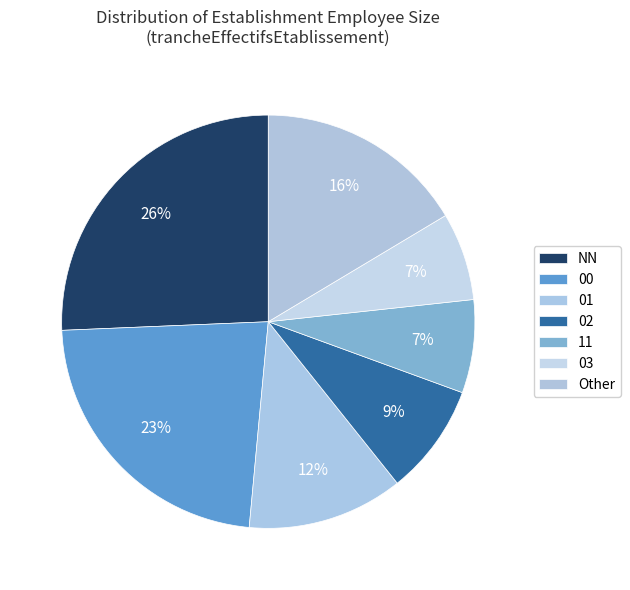

What percentage is the 03 slice, to the nearest percent?

7%